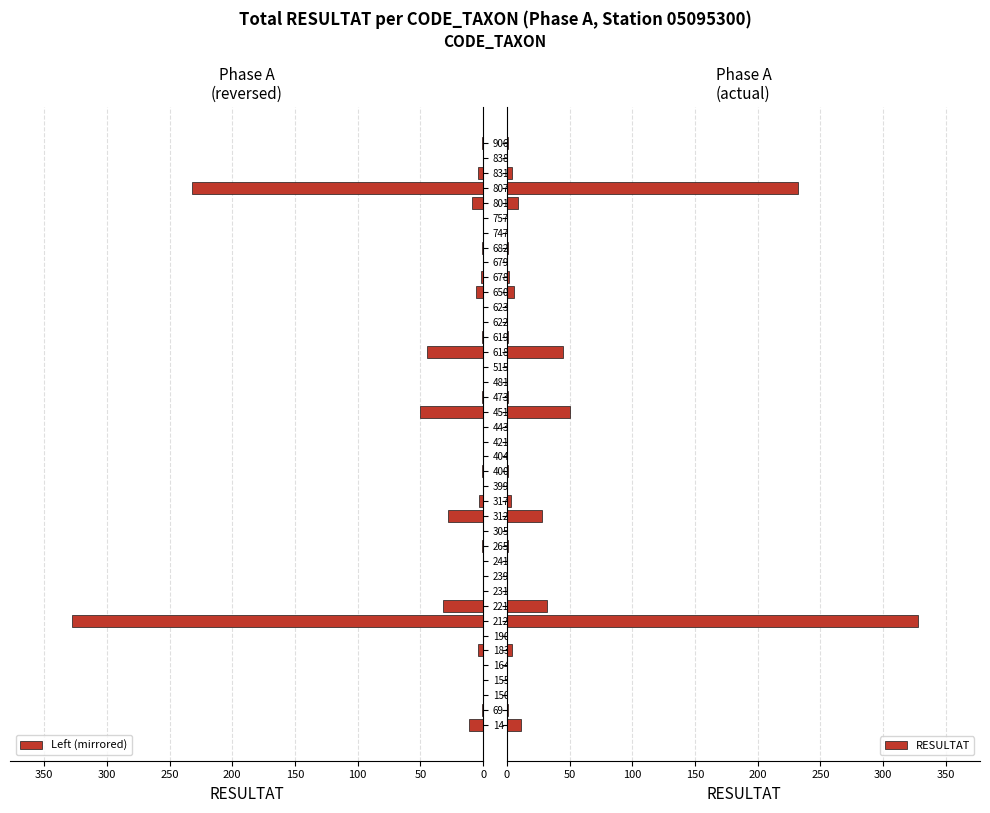

Is it true that Left (mirrored) equals 1 at 619?

True